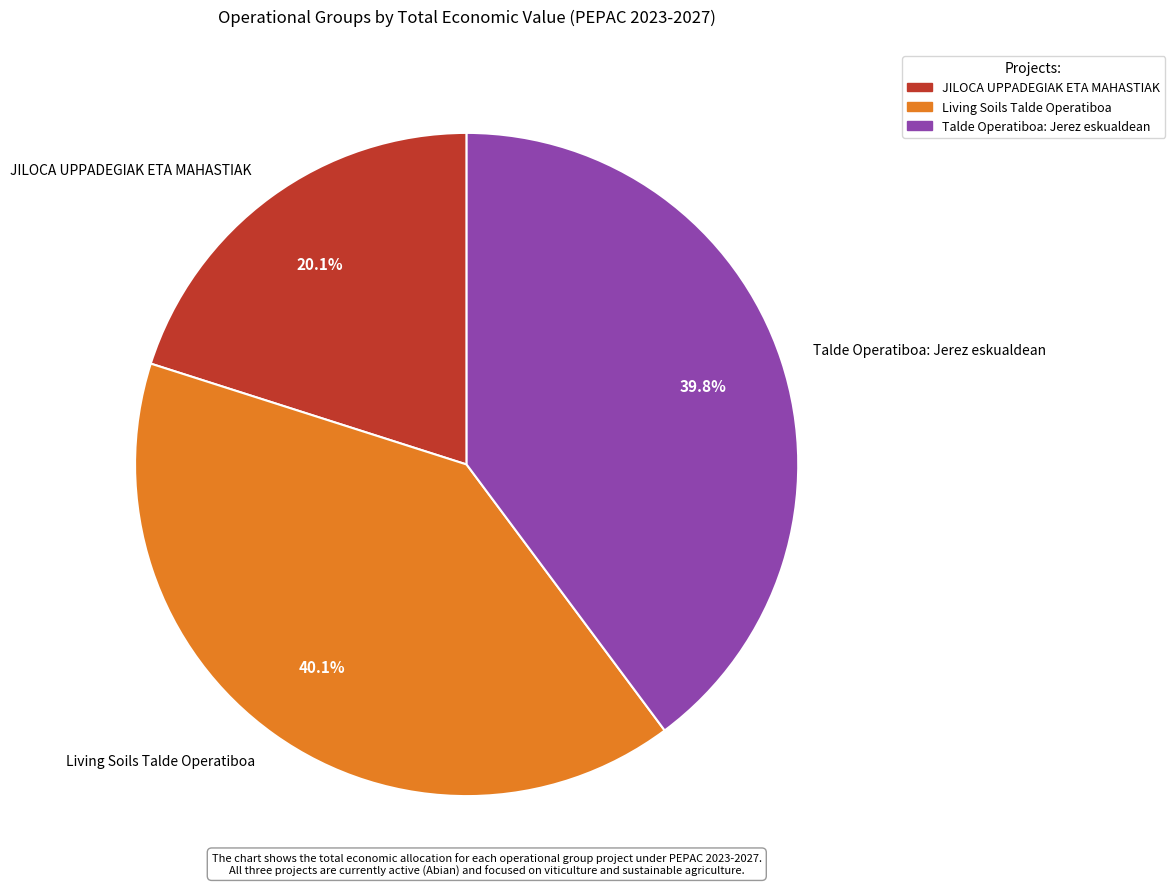

To the nearest percent, what percentage of the pie is Living Soils Talde Operatiboa?

40%